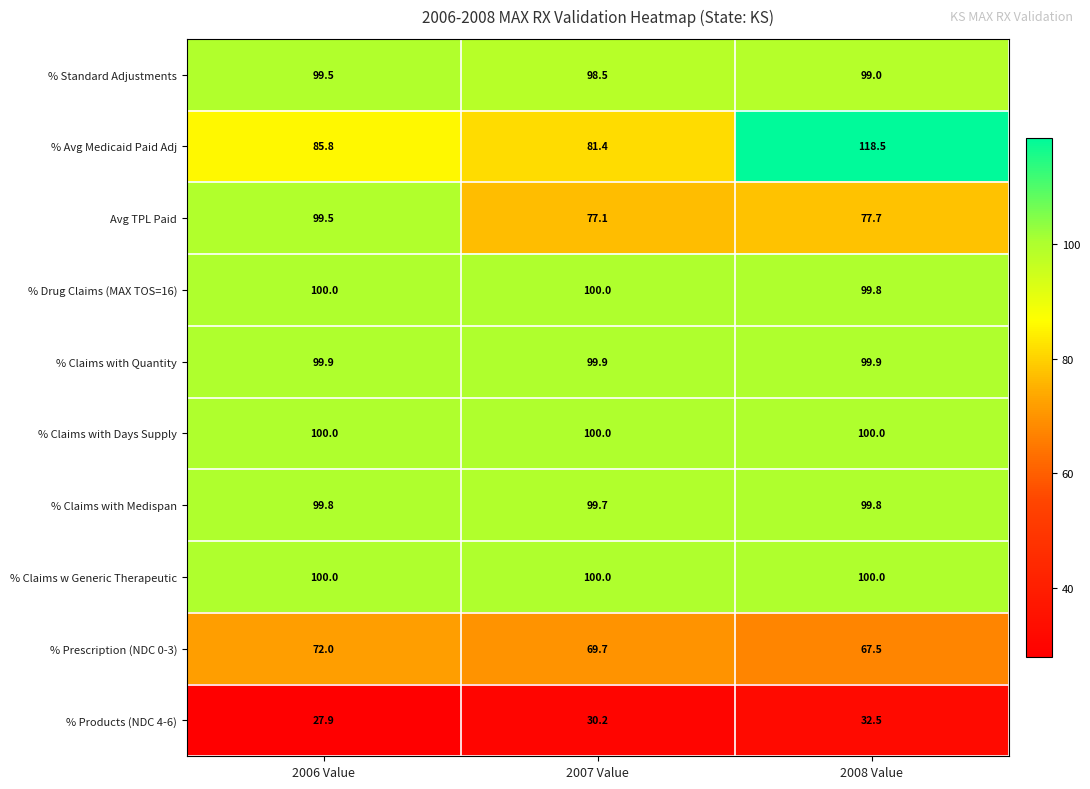

What is the difference between the maximum and minimum values in the Avg TPL Paid series?

22.4